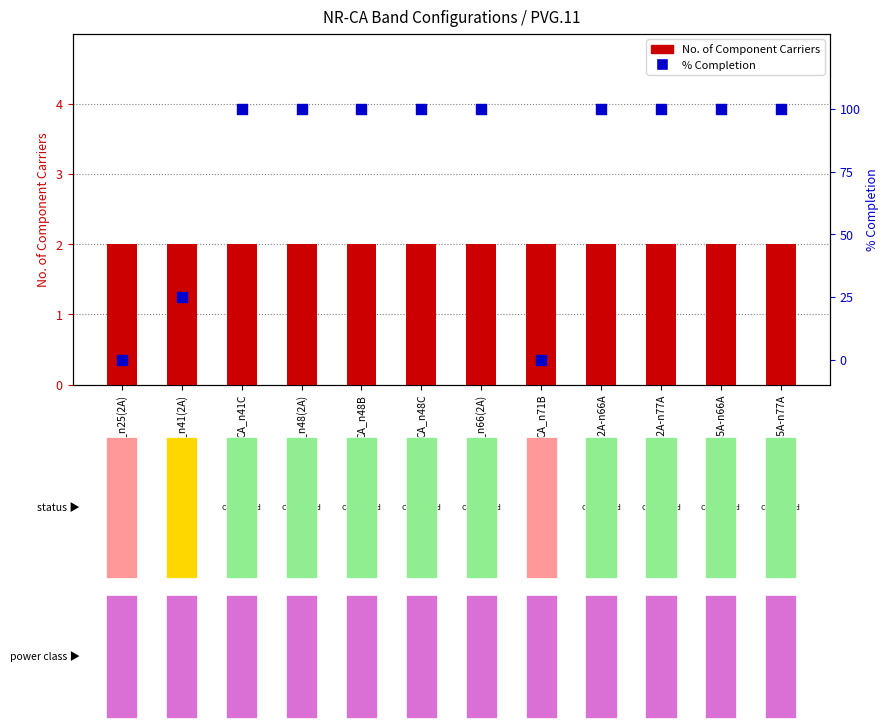

What is the total value across all series at CA_n48B?

102